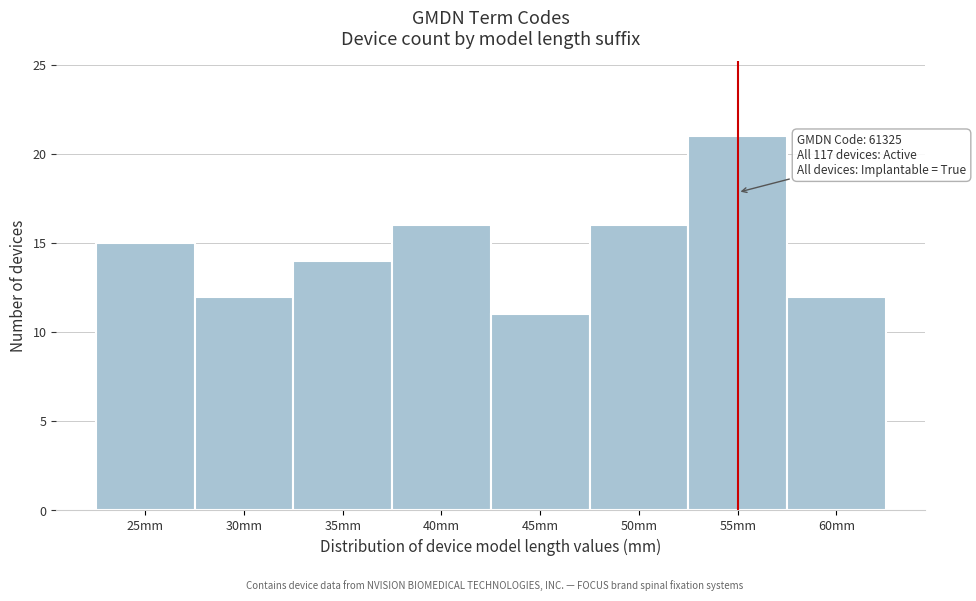

Reading left to right, list all the values displayed in this chart.

25mm=15	30mm=12	35mm=14	40mm=16	45mm=11	50mm=16	55mm=21	60mm=12